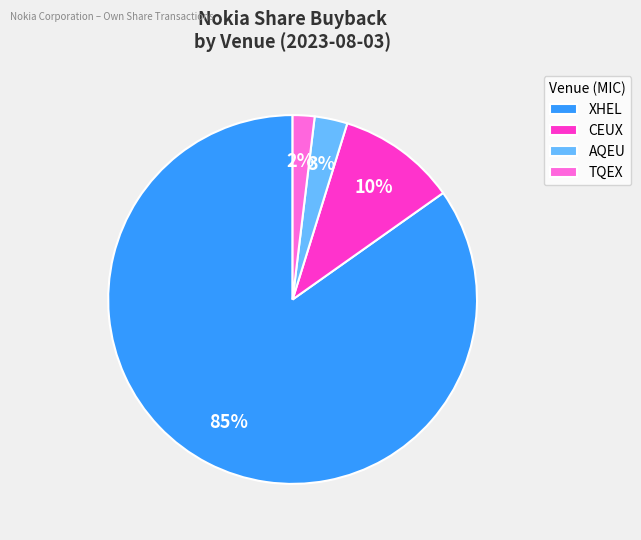

What percentage is the AQEU slice, to the nearest percent?

3%